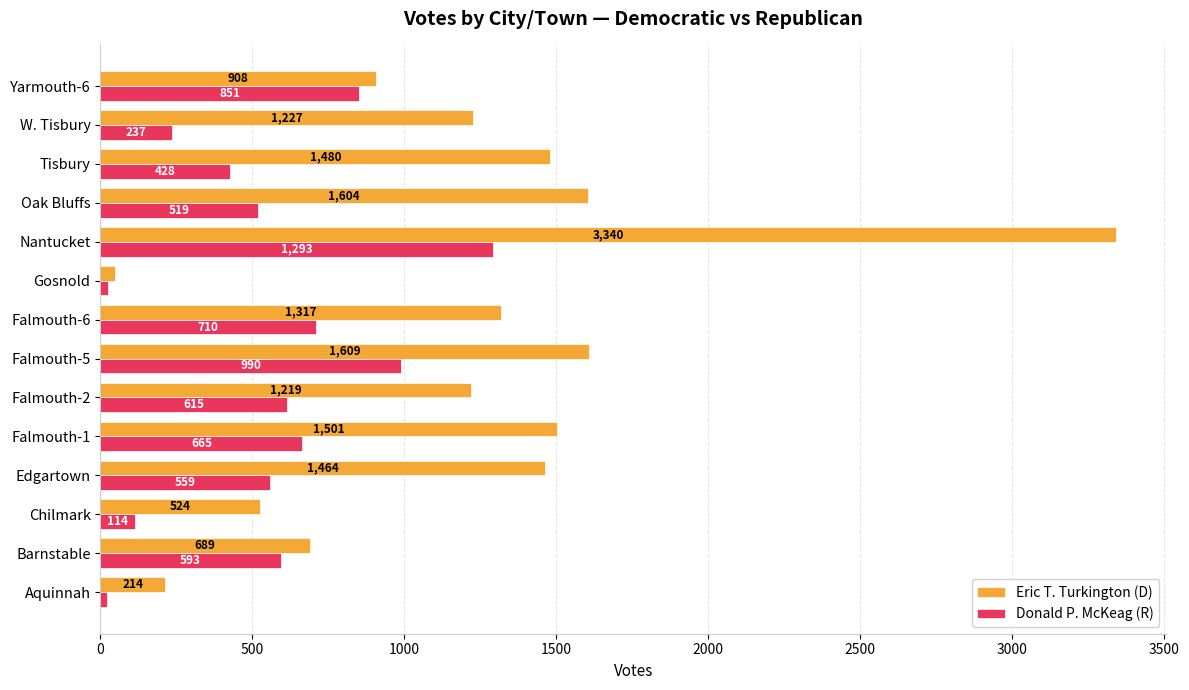

At which label is Eric T. Turkington (D) closest to 1694?

Falmouth-5